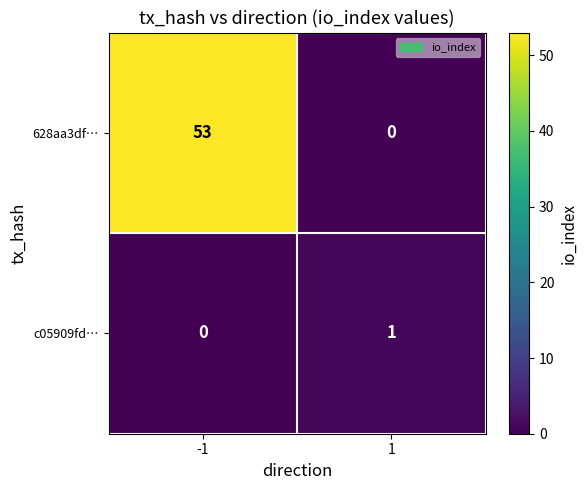

What is the greatest value displayed?

53